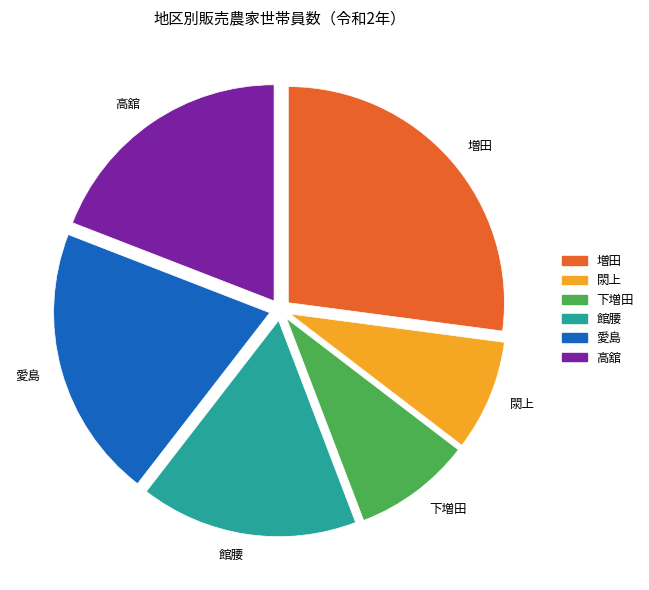

What is the ratio of the value at 高舘 to the value at 下増田?

2.2